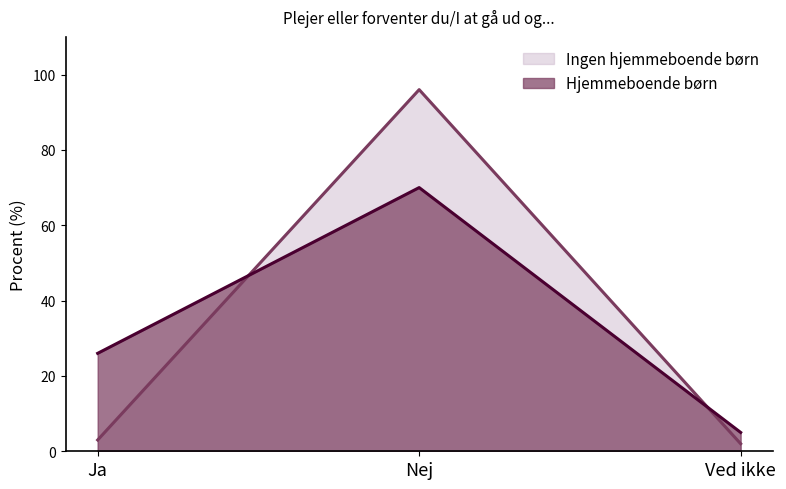

What is the lowest value of the Ingen hjemmeboende børn series?

2